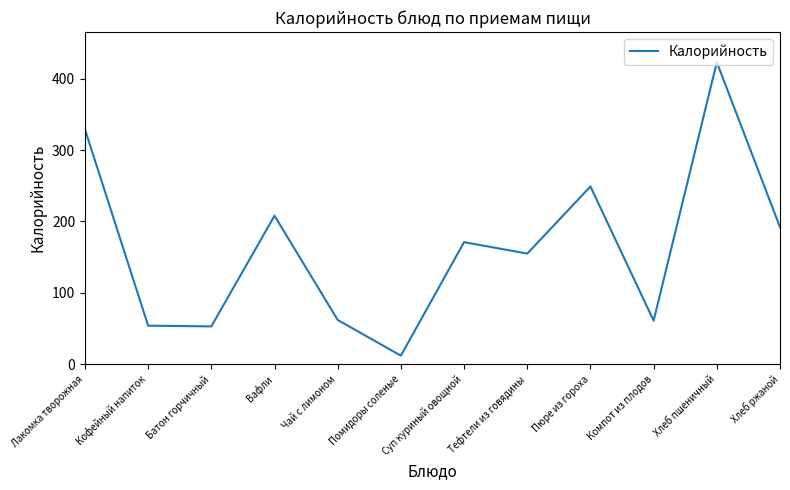

The chart shows a value of 111 at Лакомка творожная. True or false?

False